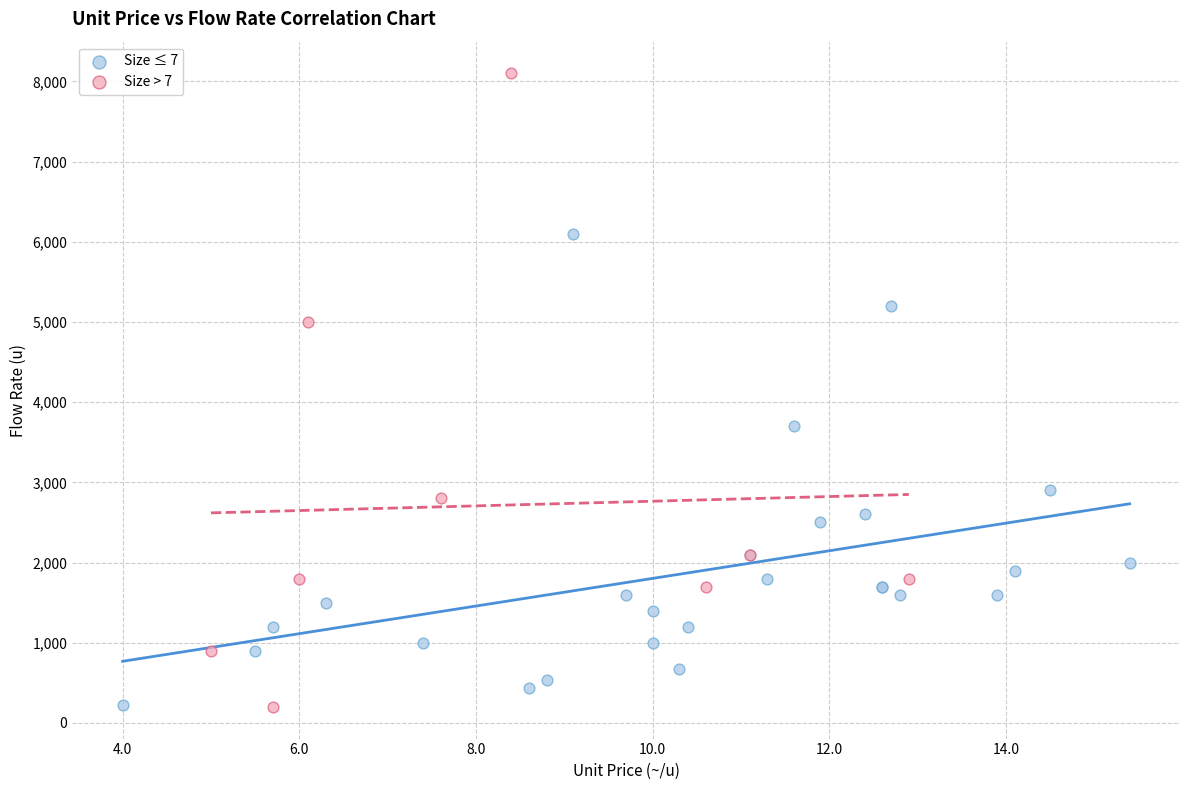

Which series reaches the maximum Y coordinate?

Size > 7